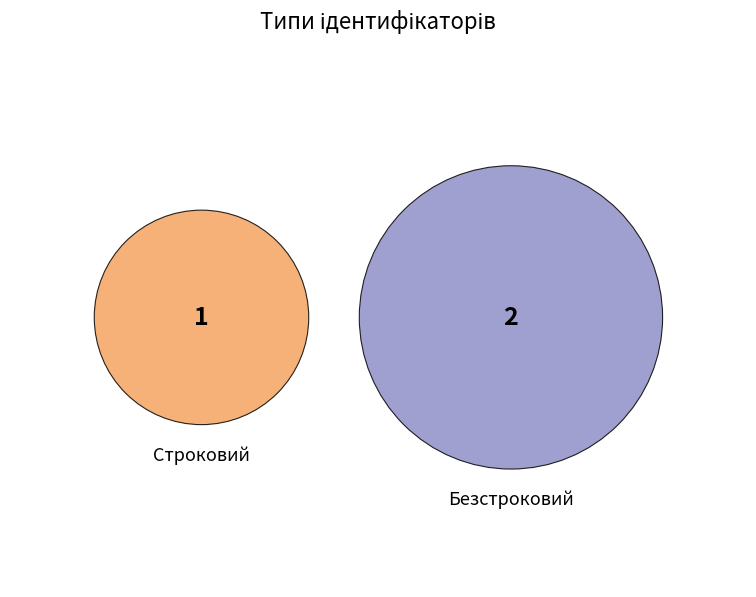

What is the largest slice in the pie chart?

Безстроковий